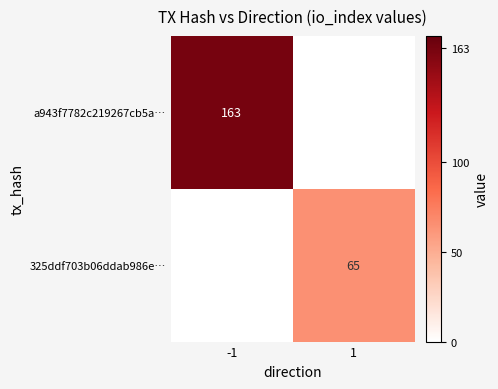

How many categories are shown in the chart?

2